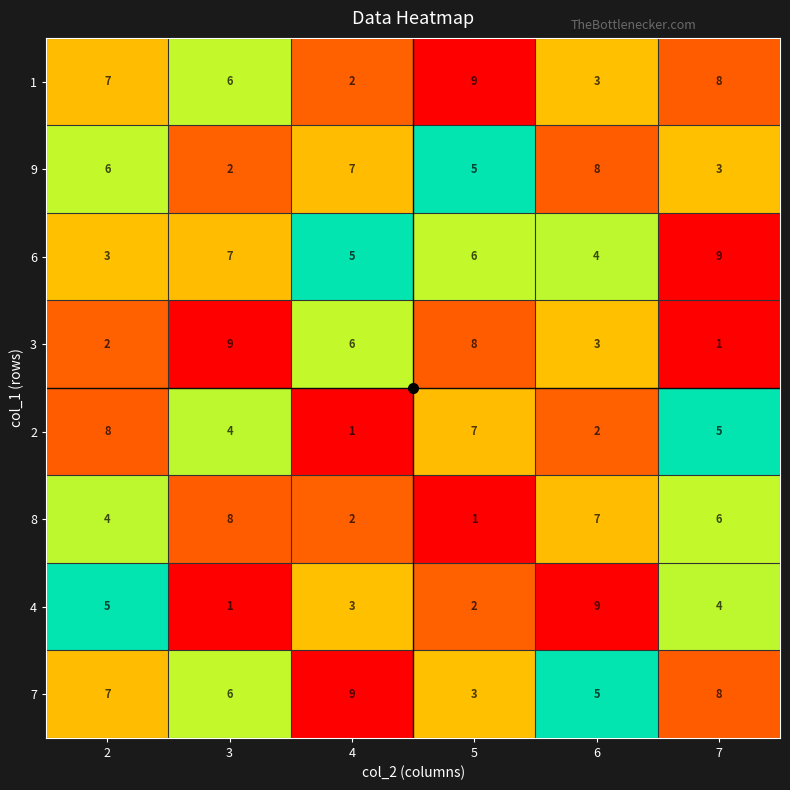

What is the greatest value displayed?

9